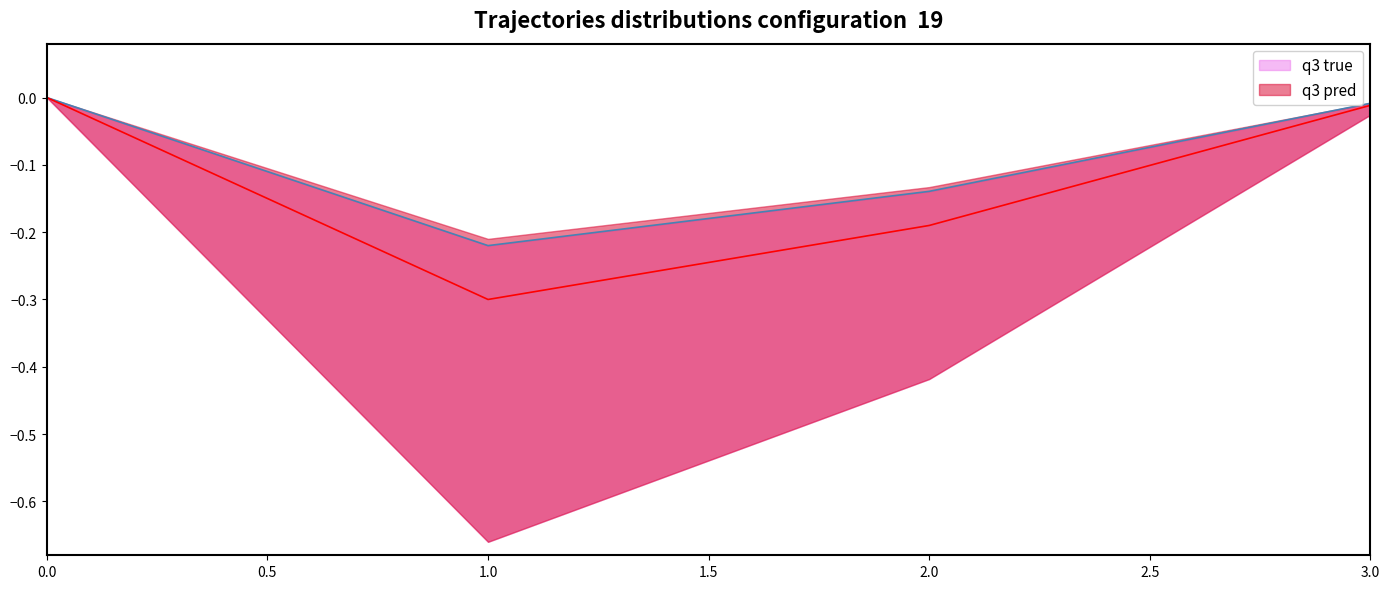

Does the chart display data point markers on the line(s)?

No